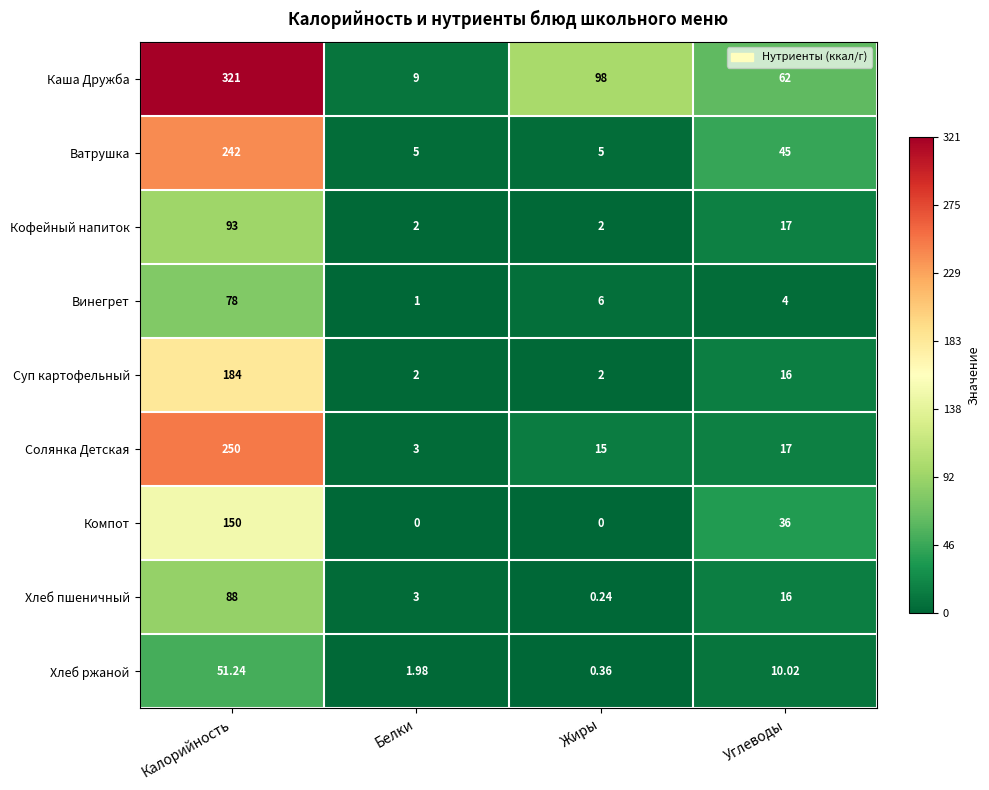

Between Белки and Жиры, which series saw the biggest shift?

Каша Дружба